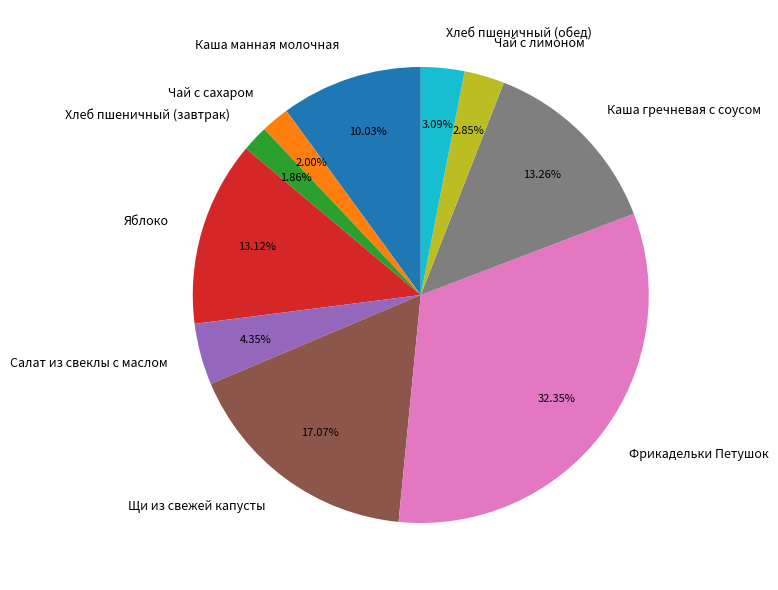

Count the number of slices in the pie.

10